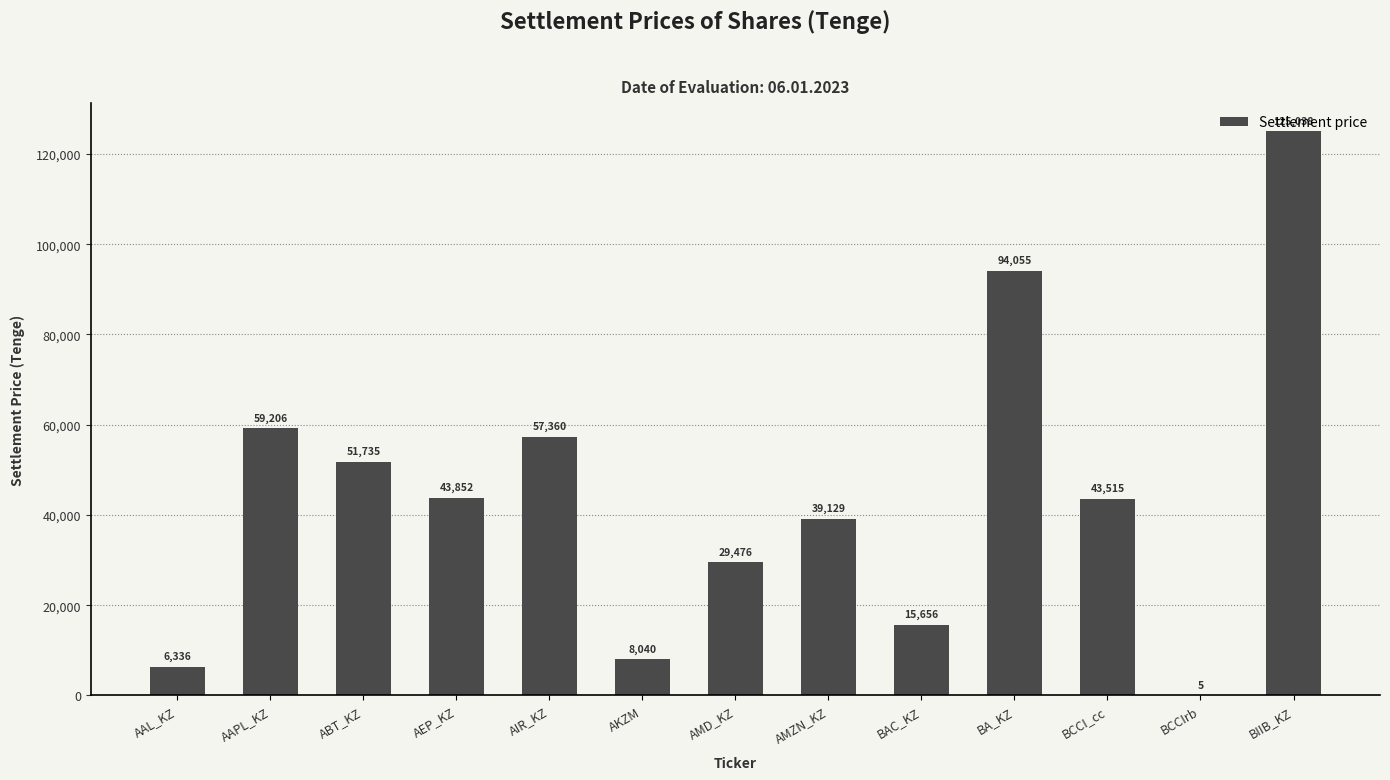

At which category does the chart reach its peak across all series?

BIIB_KZ